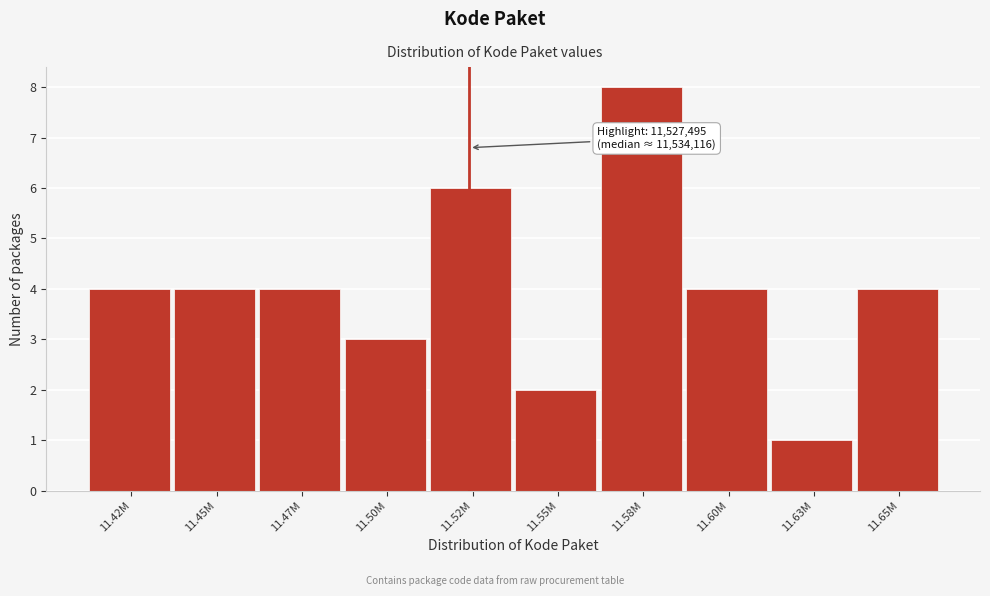

Reading right to left, transcribe all the data shown in this chart.

4	1	4	8	2	6	3	4	4	4